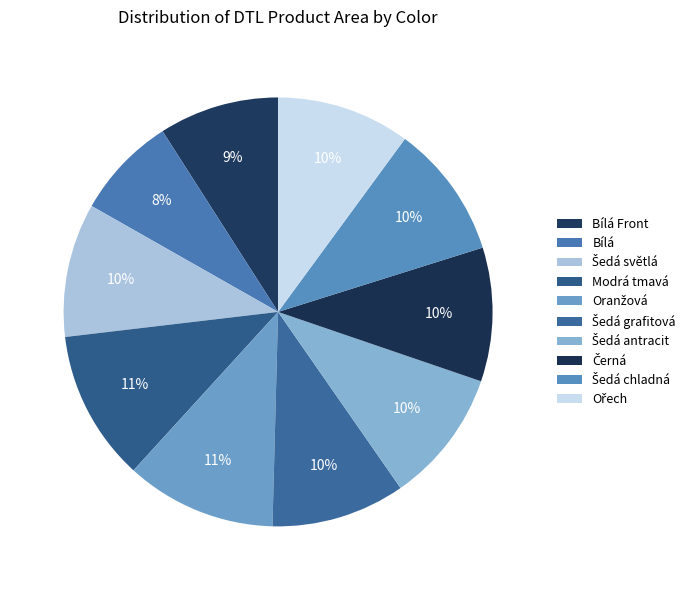

Which category has the smallest portion of the pie?

Bílá